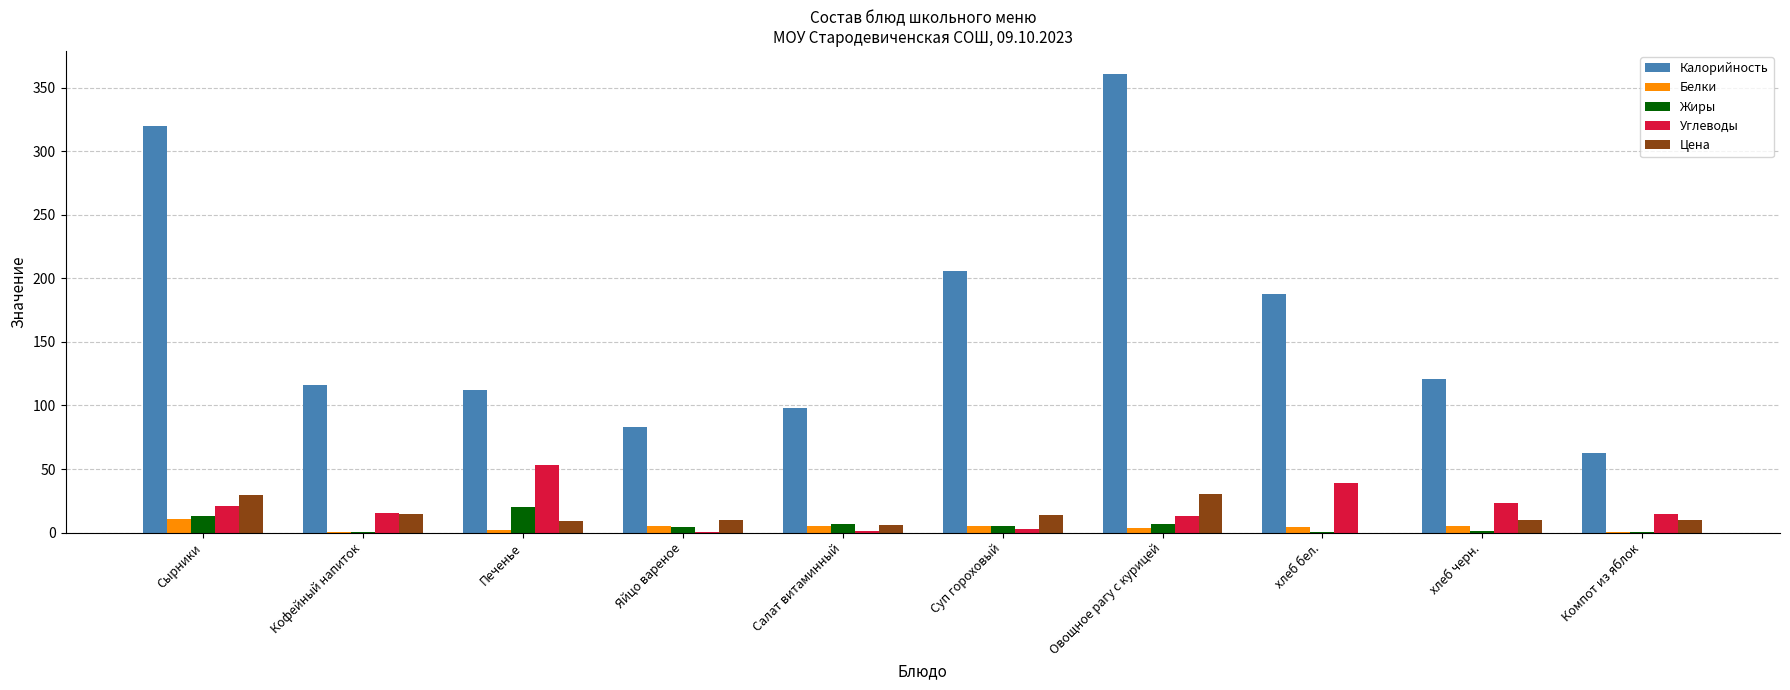

Count the number of data series in this chart.

5